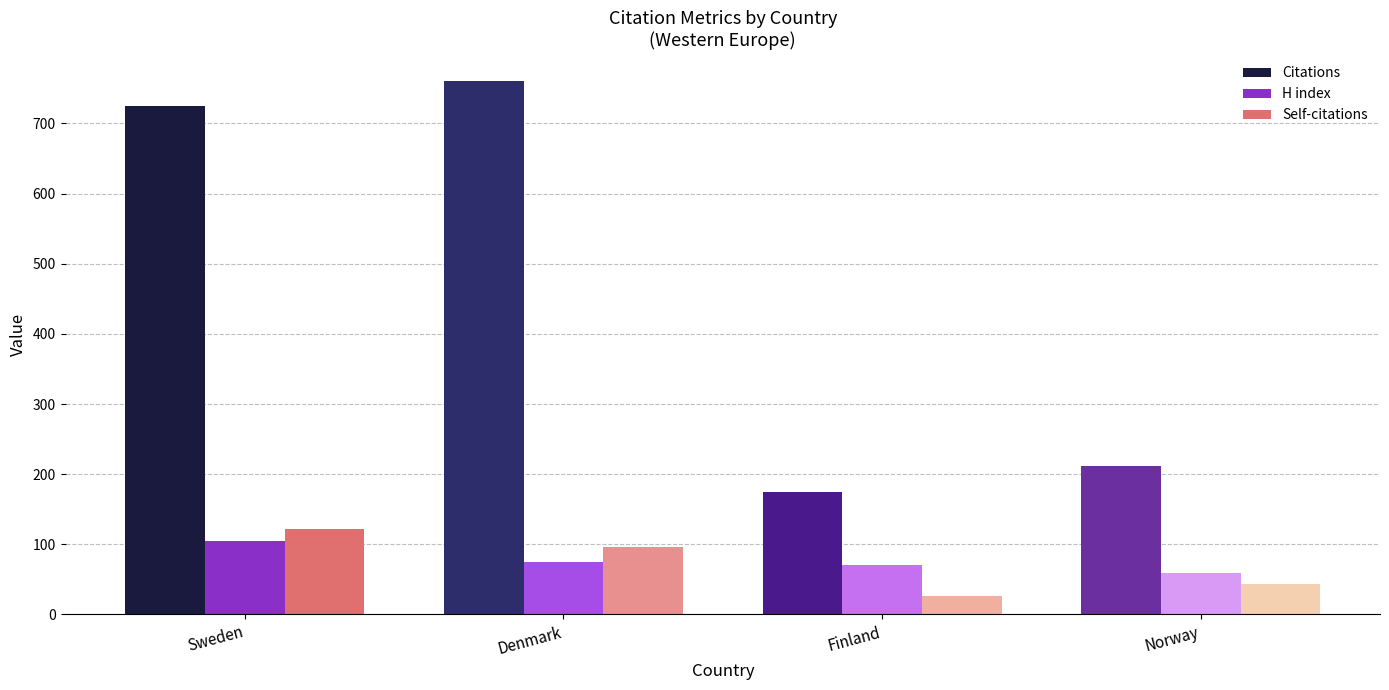

What is the spread (max minus min) of values at Norway?

167